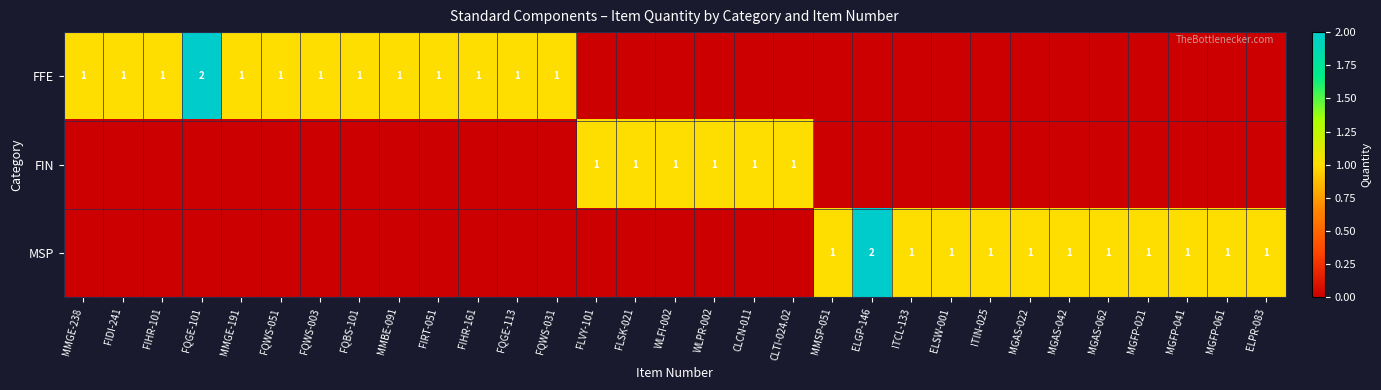

The FFE series shows 2 at FIDI-241. True or false?

False